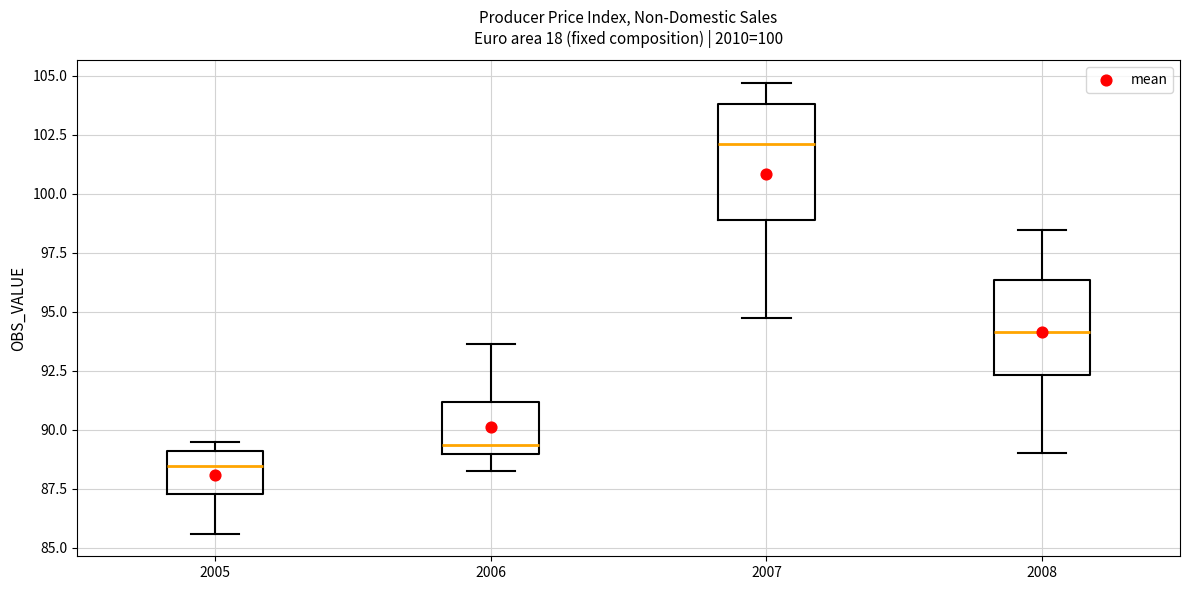

Comparing the boxes themselves (not the whiskers), which one is the tallest?

2007